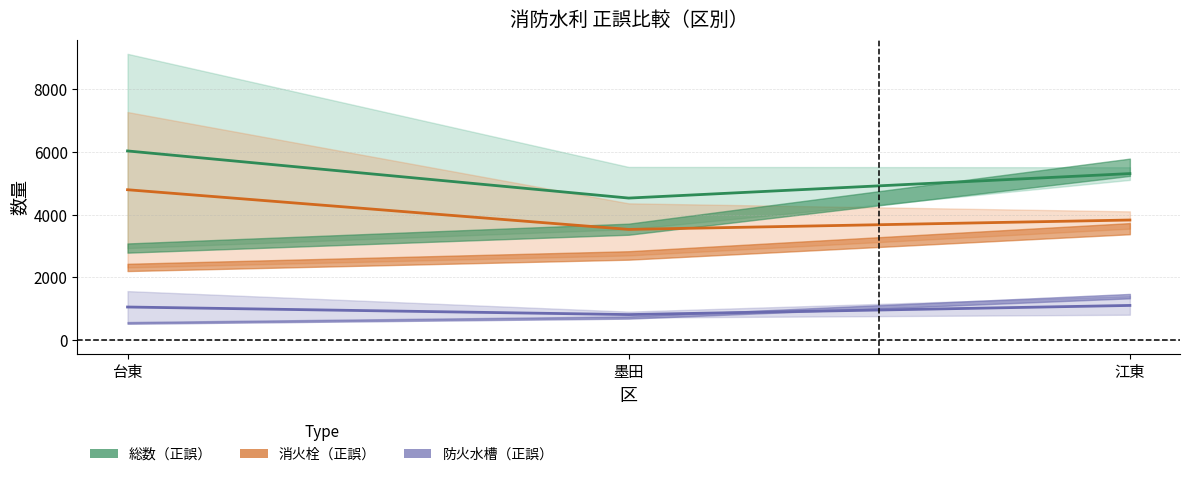

At how many categories does at least one series exceed 1348?

3